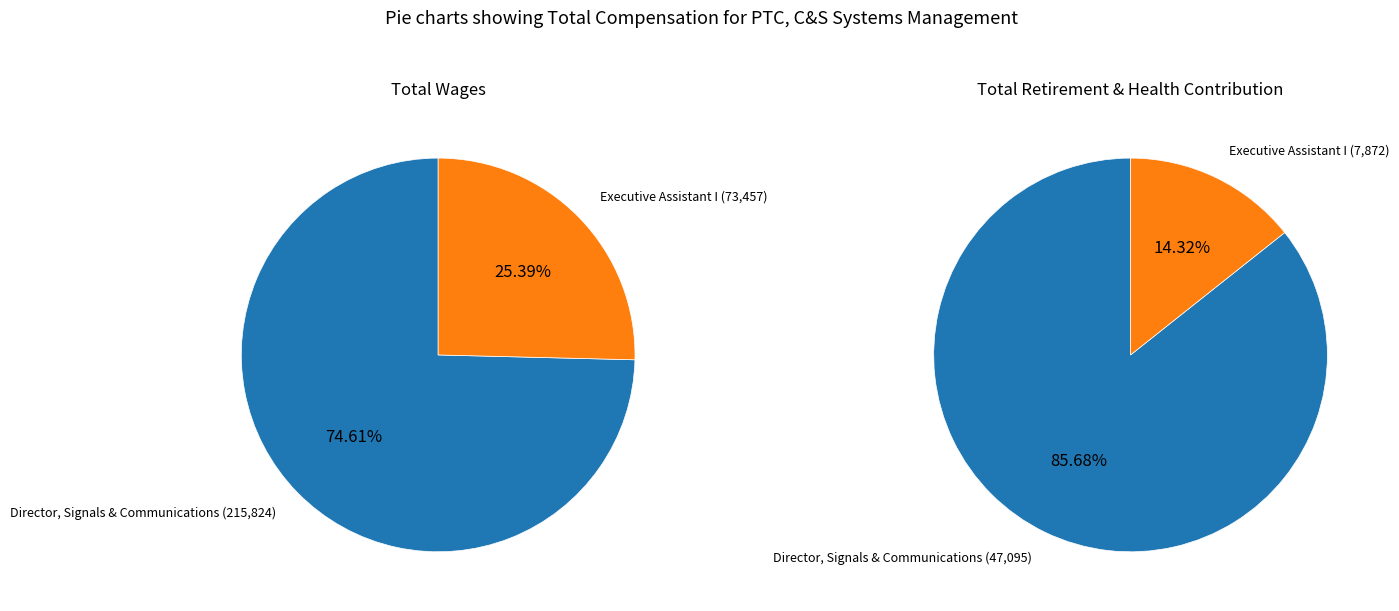

To the nearest percent, what percentage of the pie is Executive Assistant I?

25%